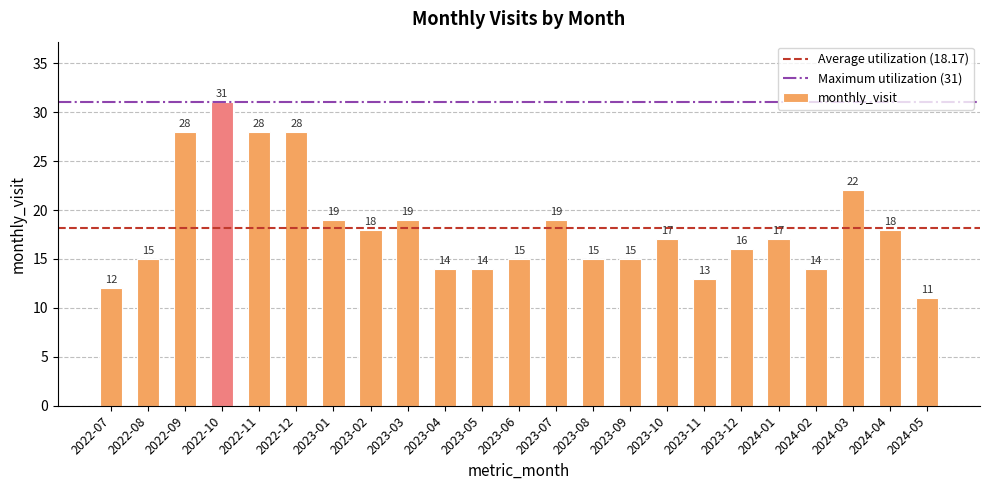

Reading left to right, transcribe all the data shown in this chart.

12	15	28	31	28	28	19	18	19	14	14	15	19	15	15	17	13	16	17	14	22	18	11